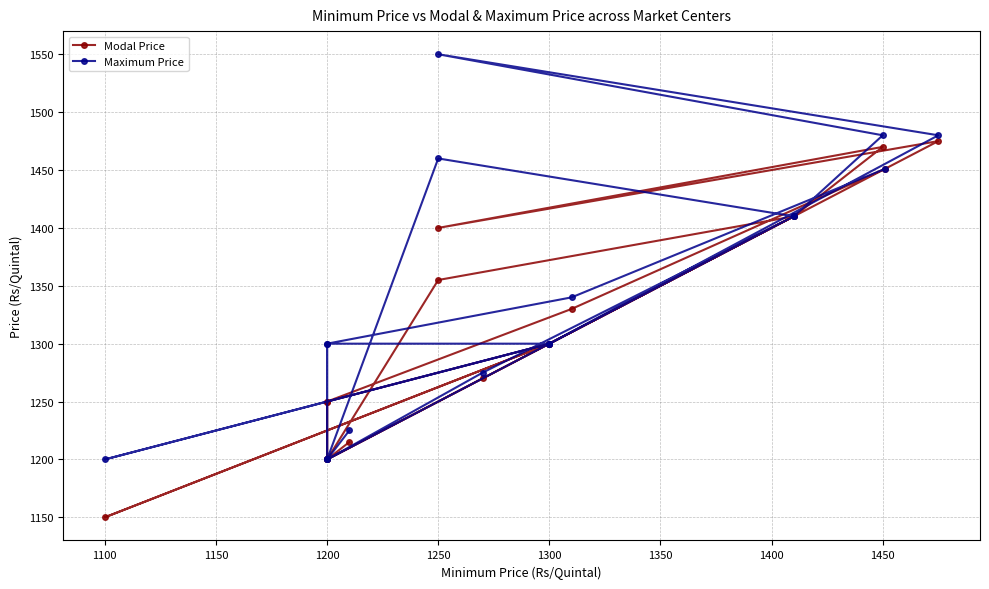

How many data points does each series have?

19